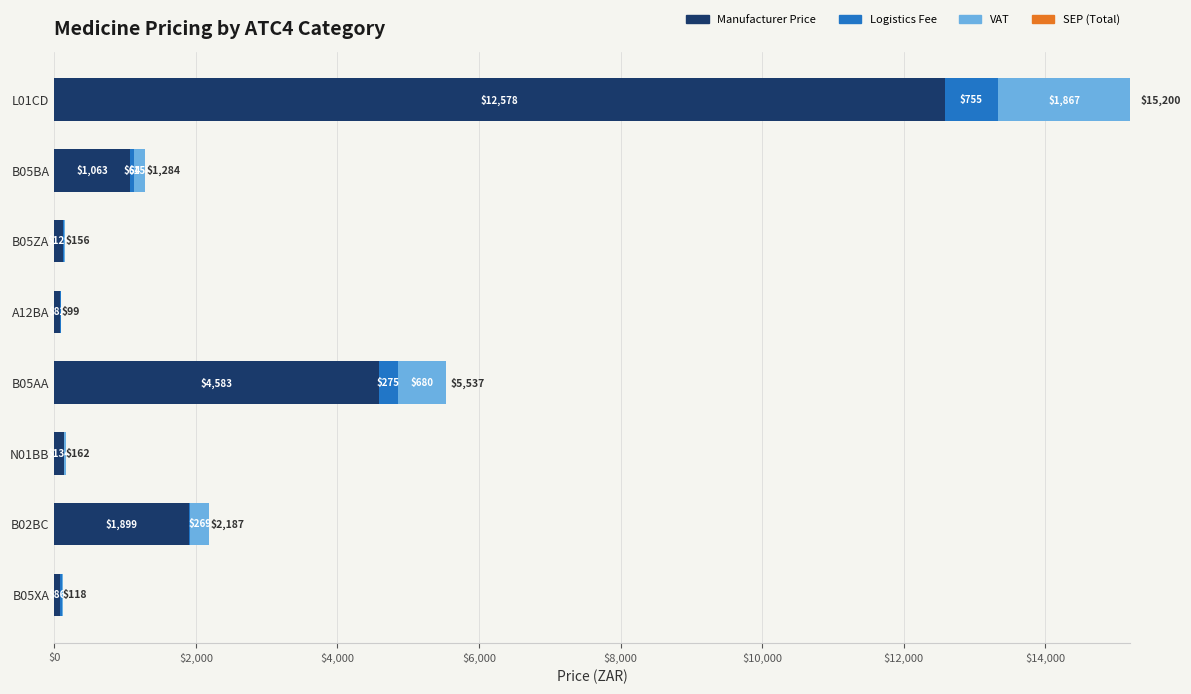

At which category is the sum across all series the highest?

L01CD